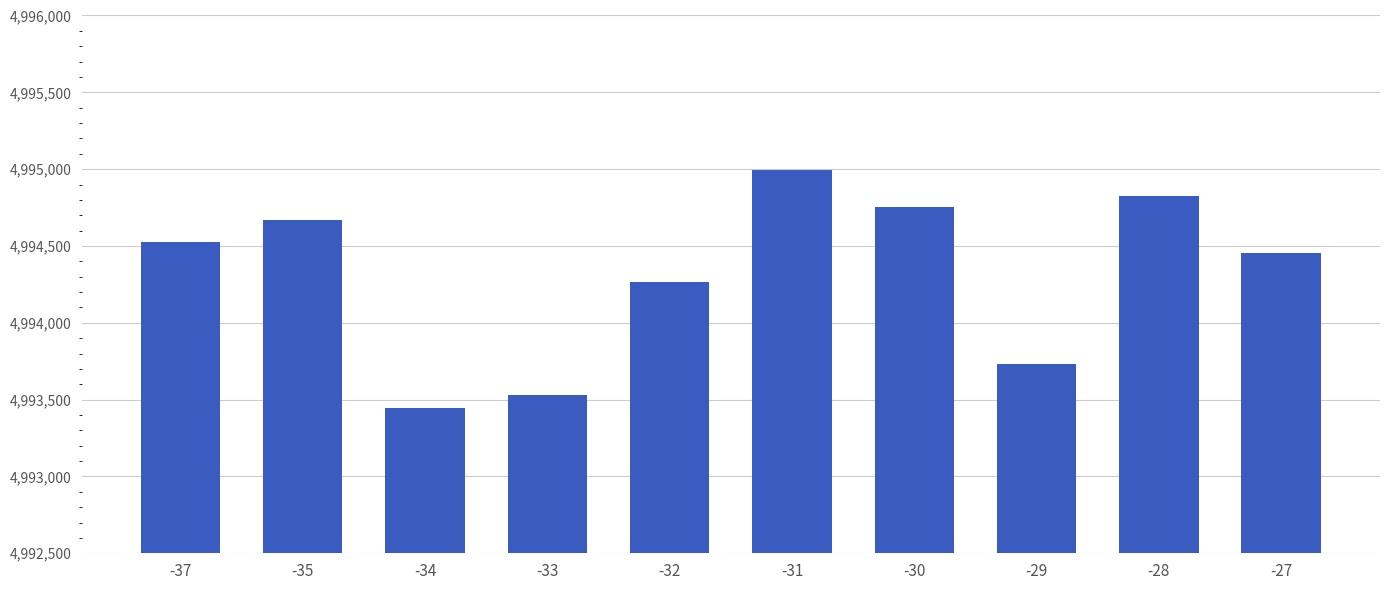

What is the greatest value displayed?

4994993